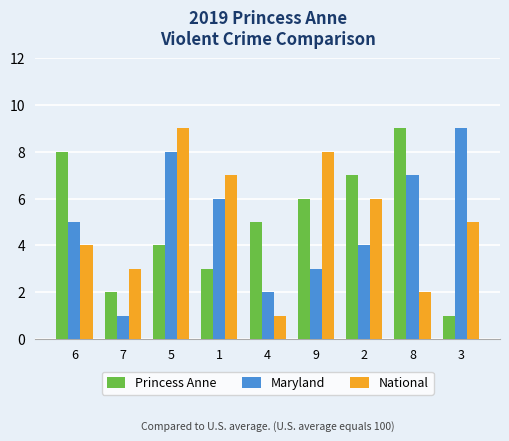

What is the average value of the Princess Anne series?

5